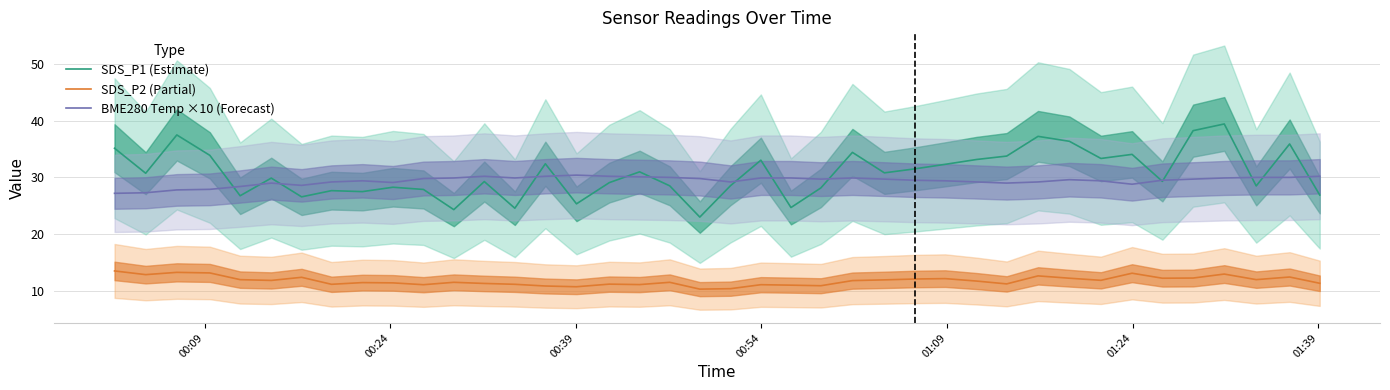

Is this an area chart (filled region under the line)?

No